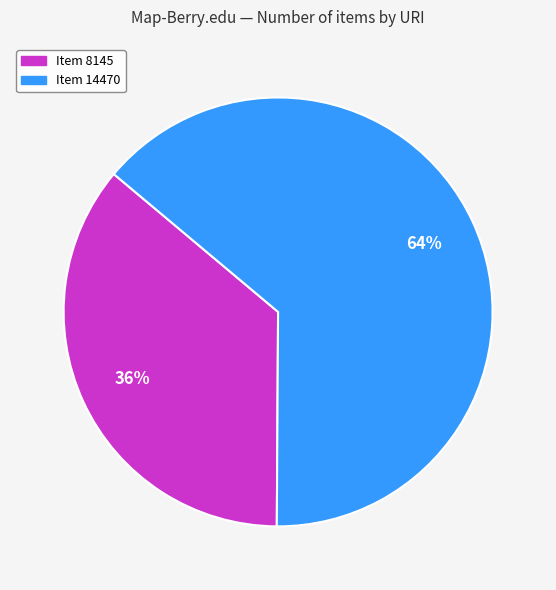

To the nearest percent, what is the average slice percentage?

50%